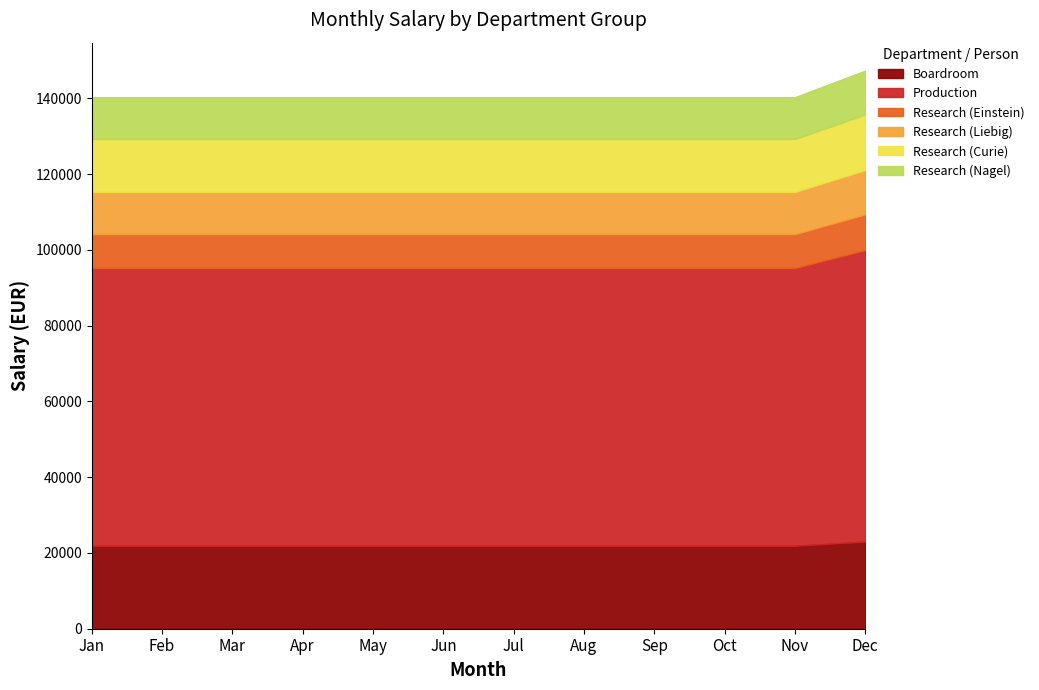

Which category has the lowest value across all series?

Jan